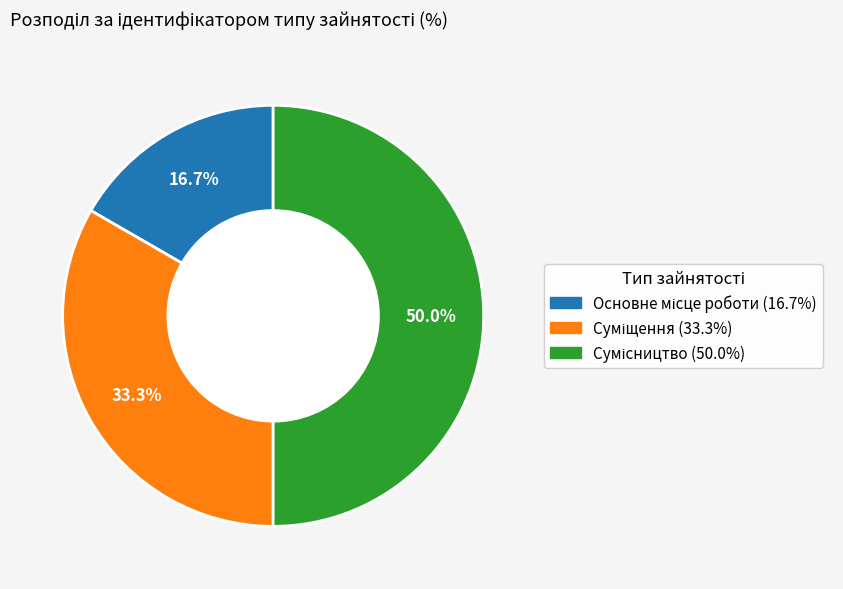

How many slices are in this pie chart?

3